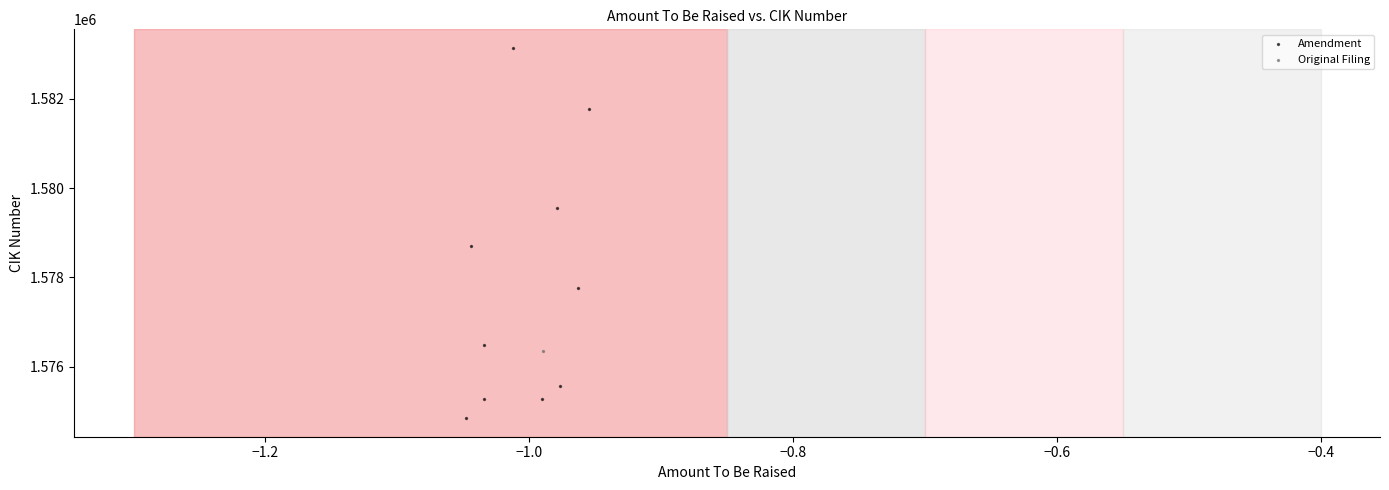

What are all the series names shown in the legend?

Amendment, Original Filing